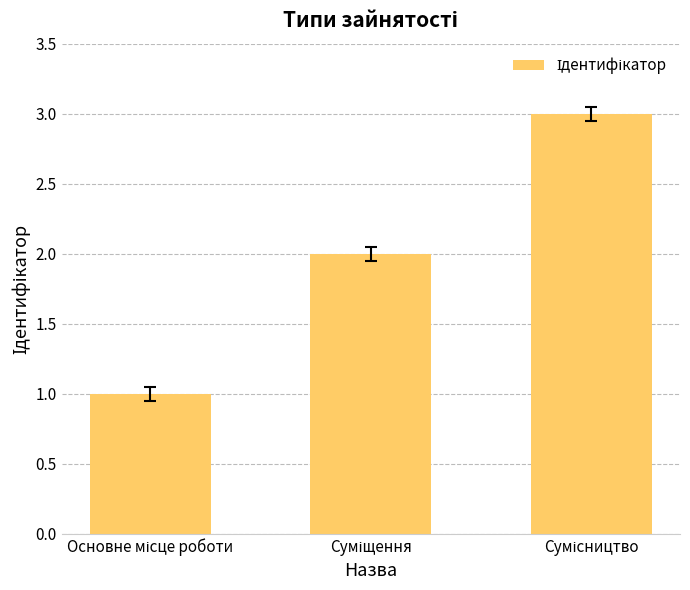

Reading left to right, what are all the values shown in this chart?

1	2	3